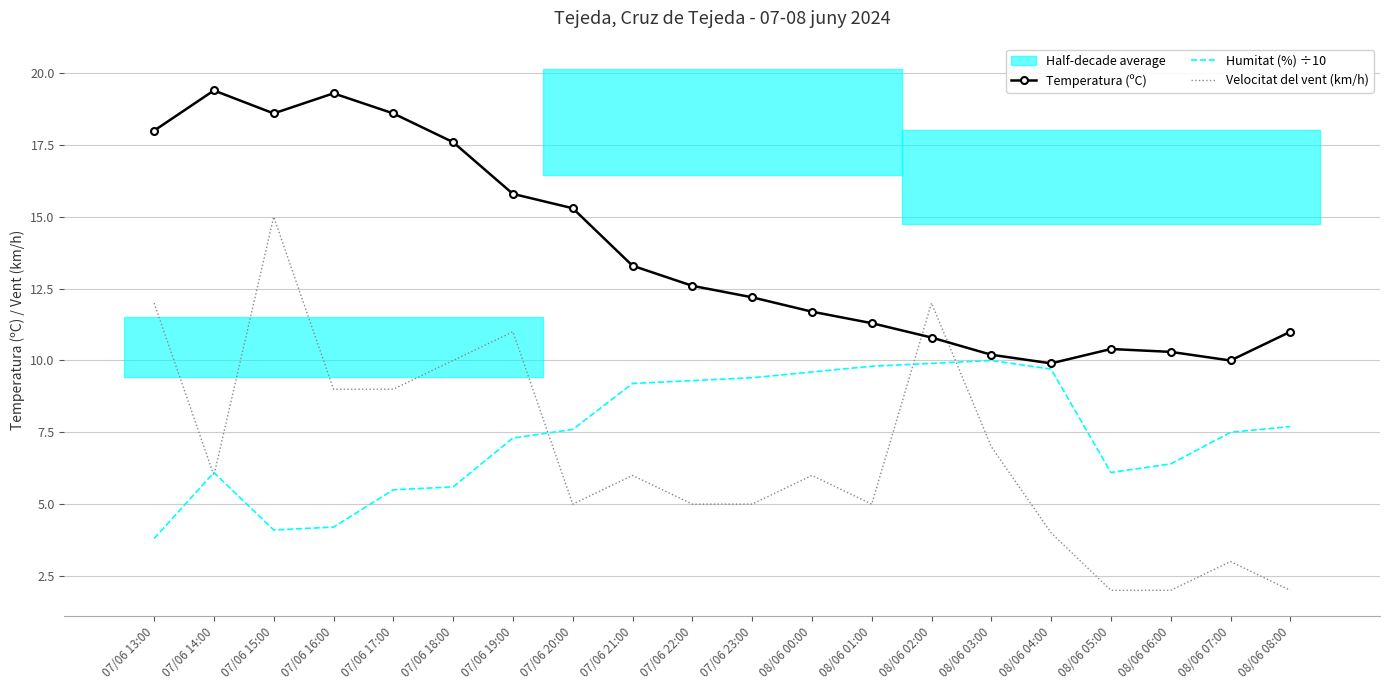

Is it true that Temperatura (ºC) equals 6.2 at 08/06 00:00?

False